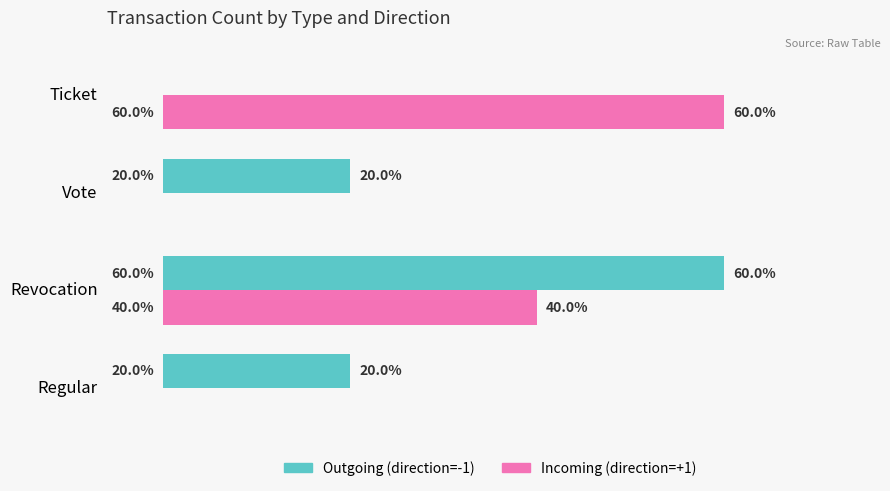

What are all the series names shown in the legend?

Outgoing (direction=-1), Incoming (direction=+1)